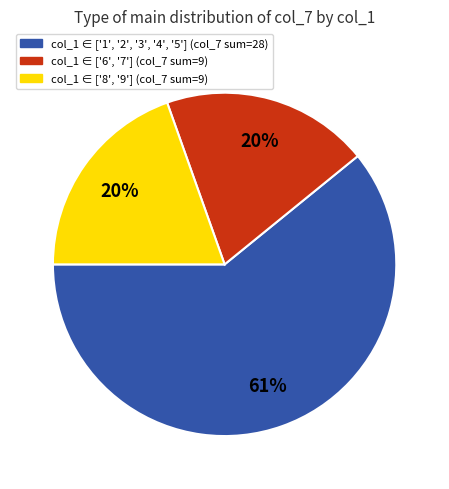

To the nearest percent, what is the average slice percentage?

33%